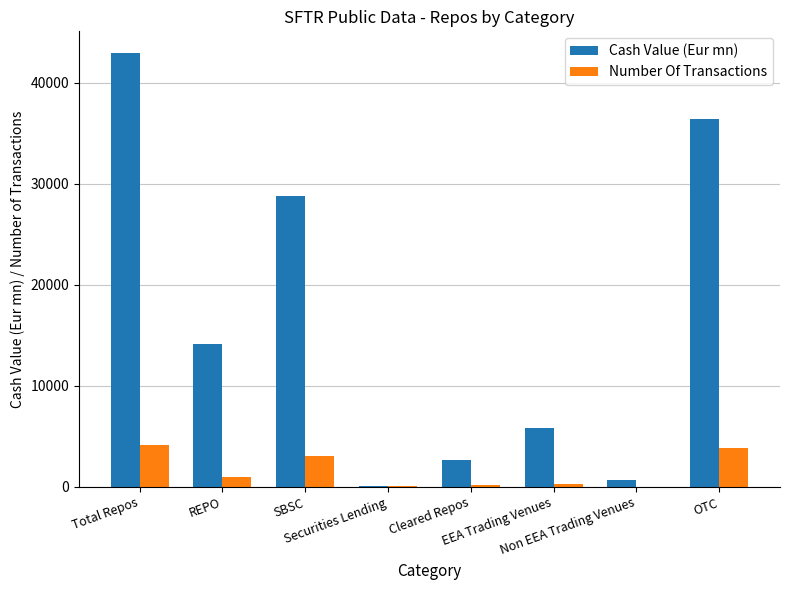

What is the sum of all Number Of Transactions values?

12601.0